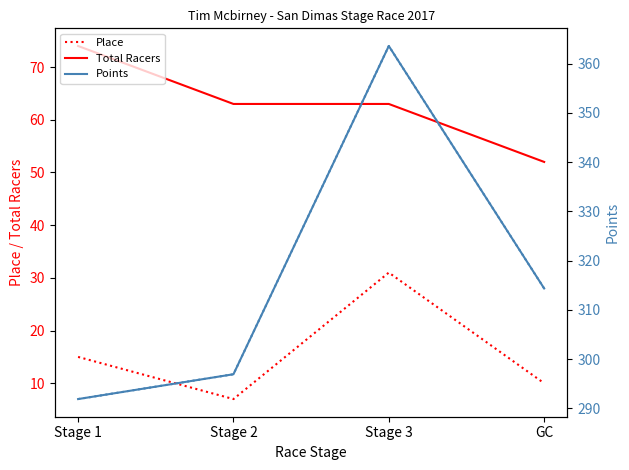

Rank the series at GC from highest to lowest value.

Points (dotted), Points, Total Racers, Place